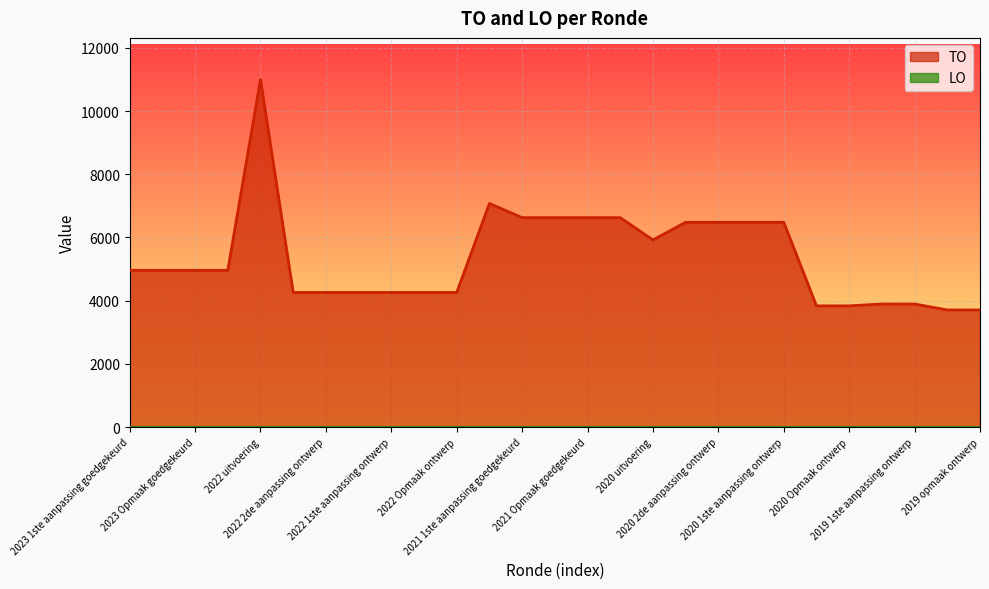

How many points are lower than both their immediate neighbors (excluding endpoints)?

1